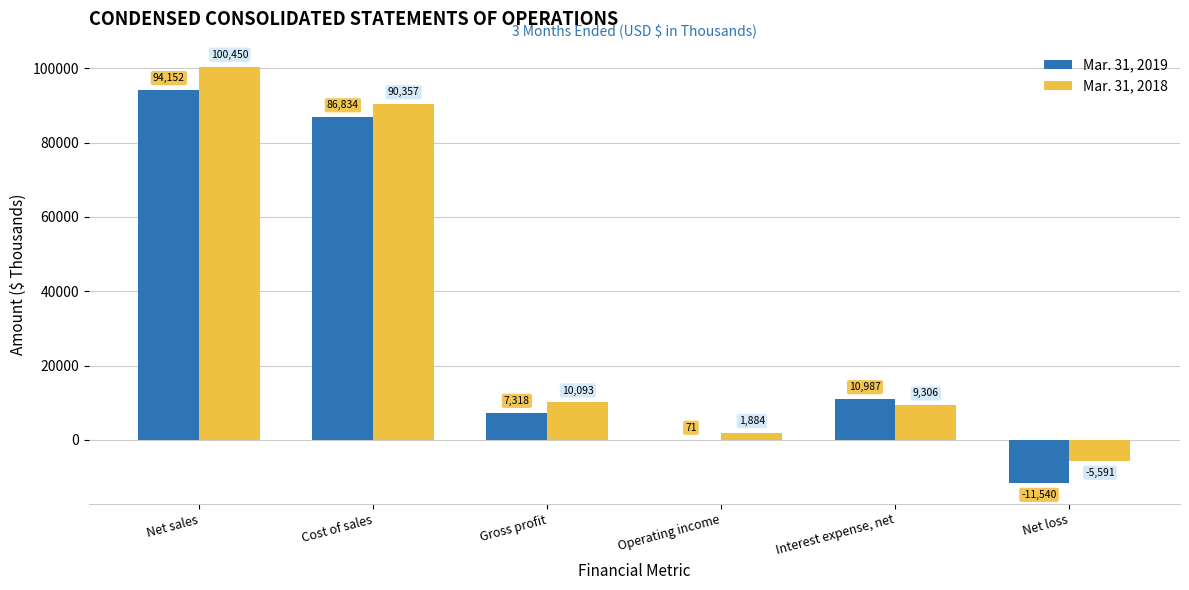

Reading left to right, what are all the values shown in this chart?

Mar. 31, 2019: 94152	86834	7318	71	10987	-11540
Mar. 31, 2018: 100450	90357	10093	1884	9306	-5591